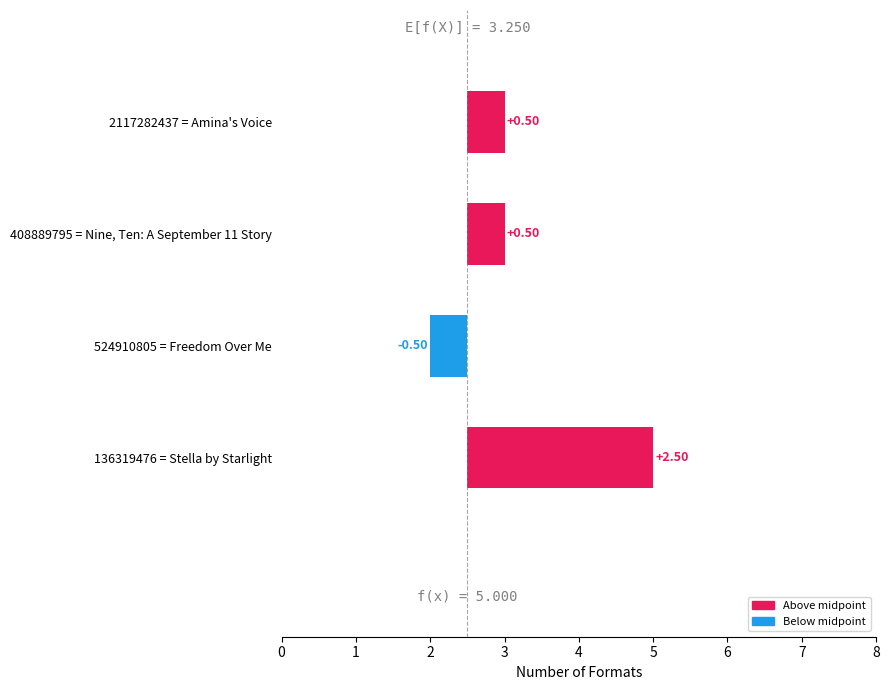

What is the average value?

0.8